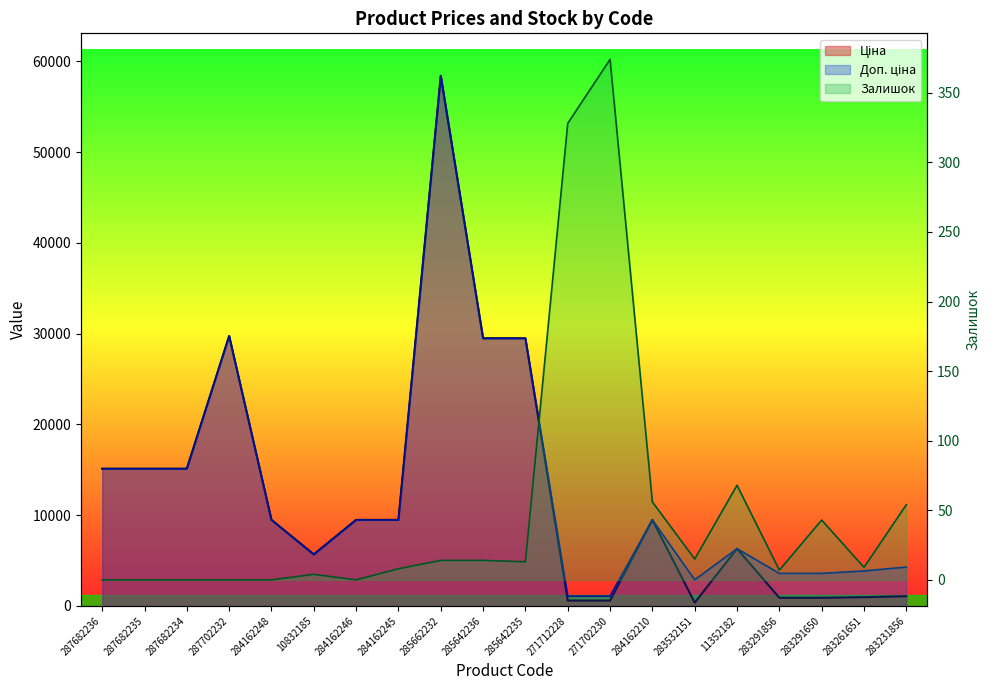

Read the Залишок value at 285662232.

14.0